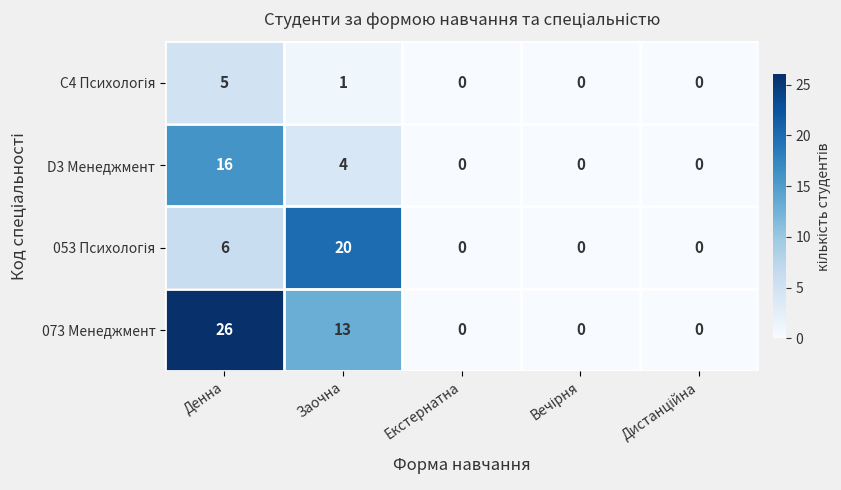

What is the sum of all 073 Менеджмент values?

39